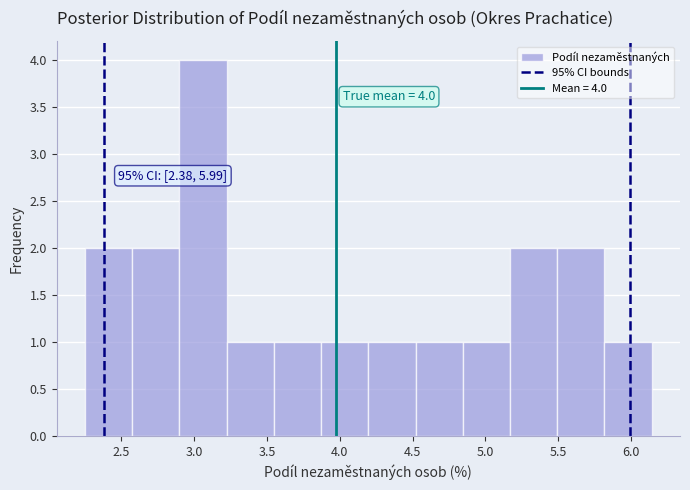

Over which range of the x-axis is the bar tallest?

2.90 to 3.20